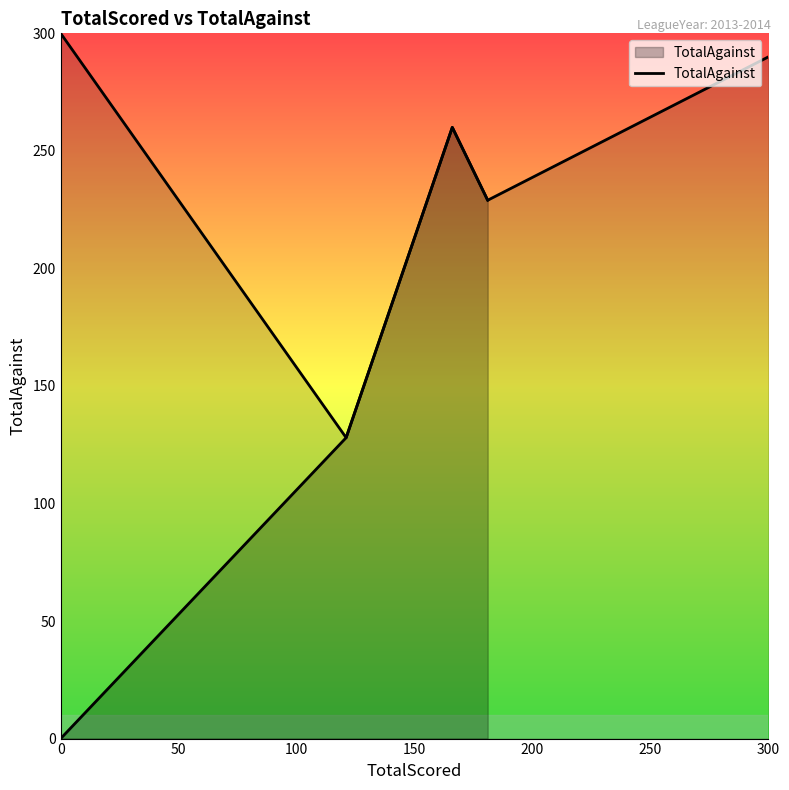

How many categories are shown in the chart?

4